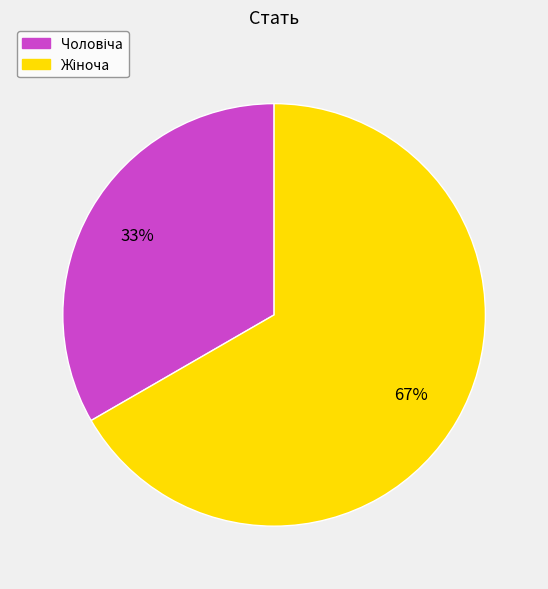

To the nearest percent, what is the average slice percentage?

50%